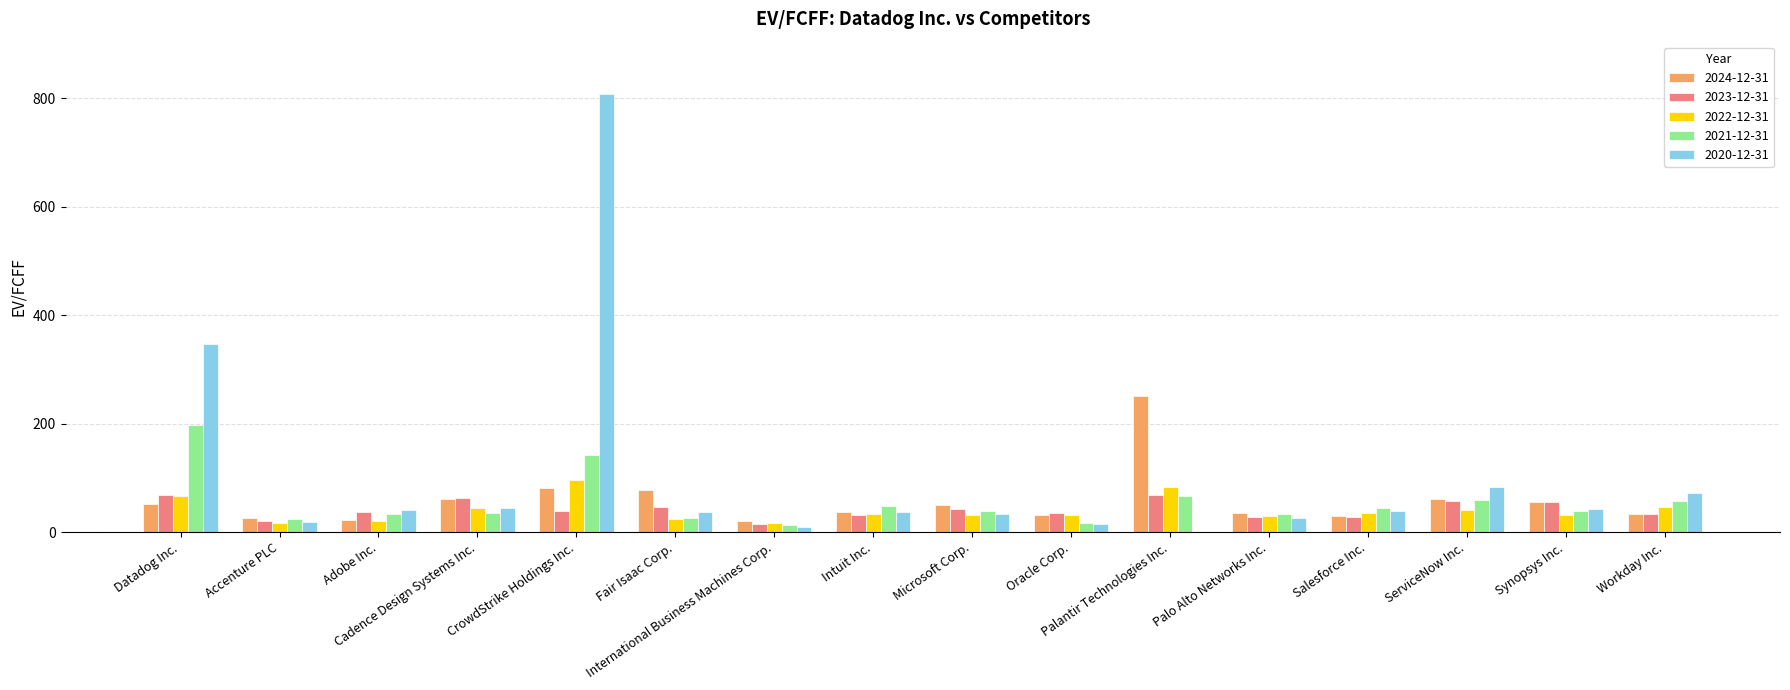

Are the bars grouped side by side (vs. stacked)?

Yes